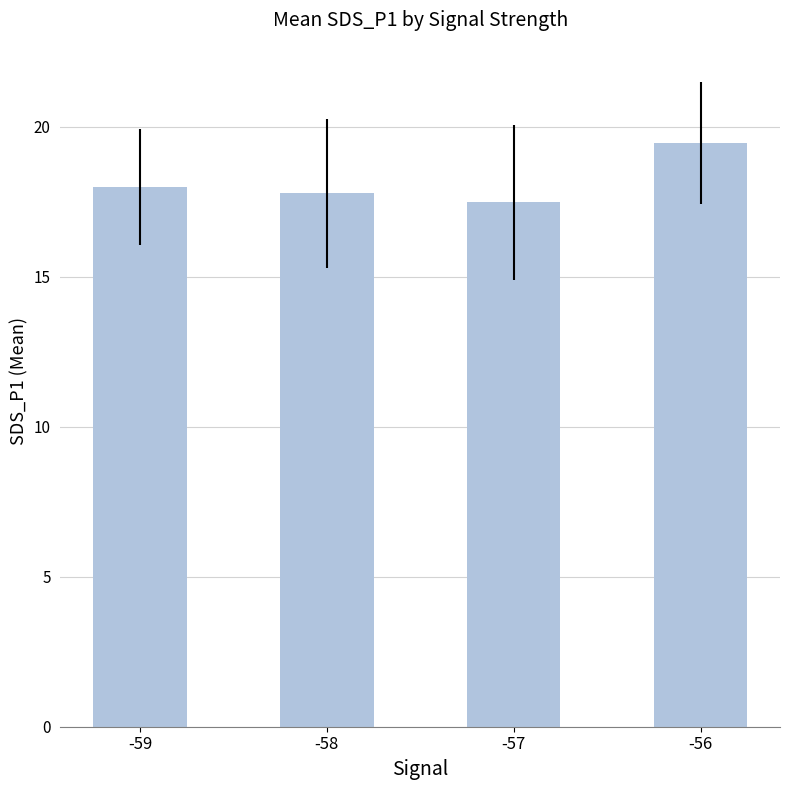

True or false: the data shows 27.7 at -58.

False